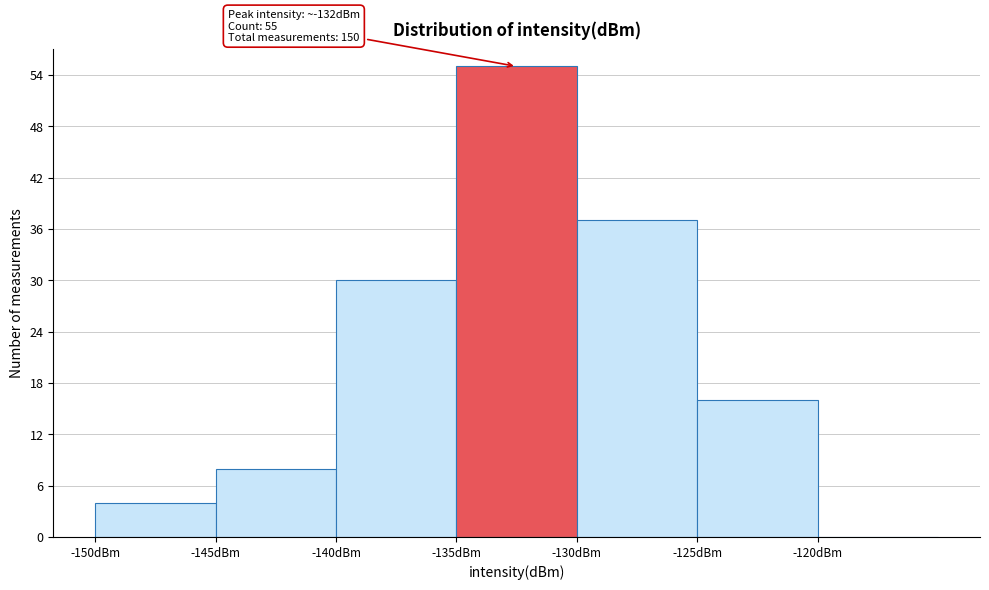

Over which range of the x-axis is the bar tallest?

-135 to -130